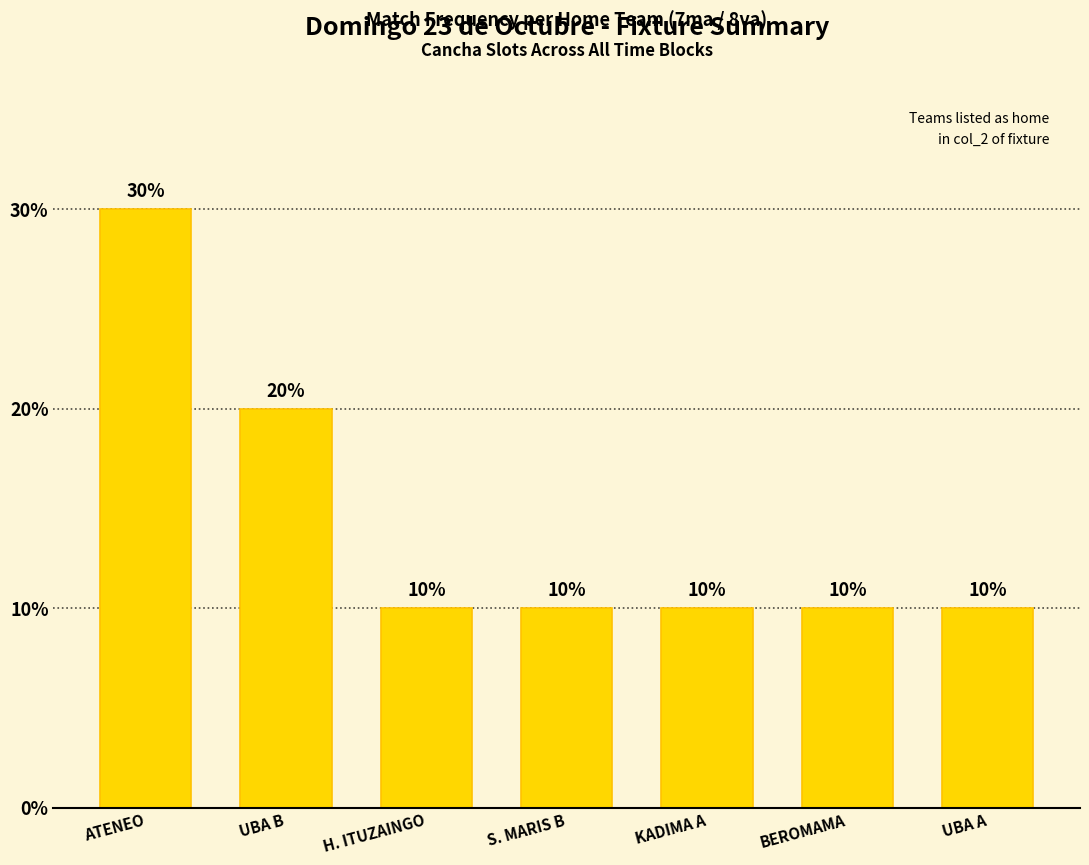

Reading left to right, what are all the values shown in this chart?

30	20	10	10	10	10	10